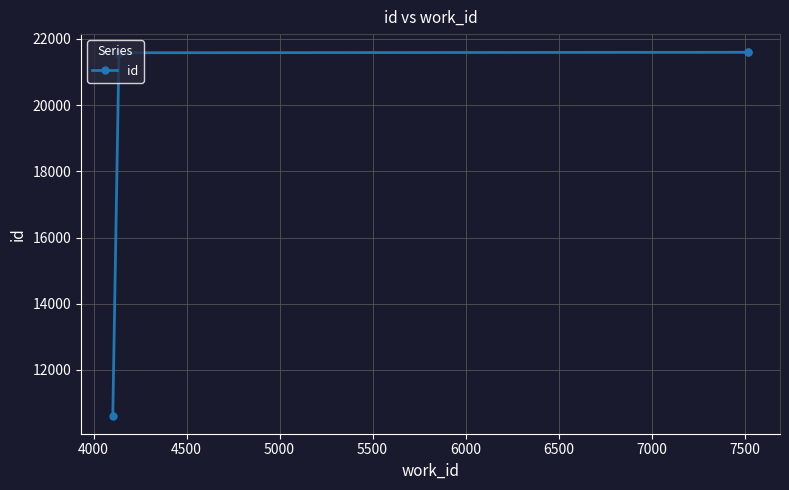

What is the difference between the maximum and second lowest values?

17